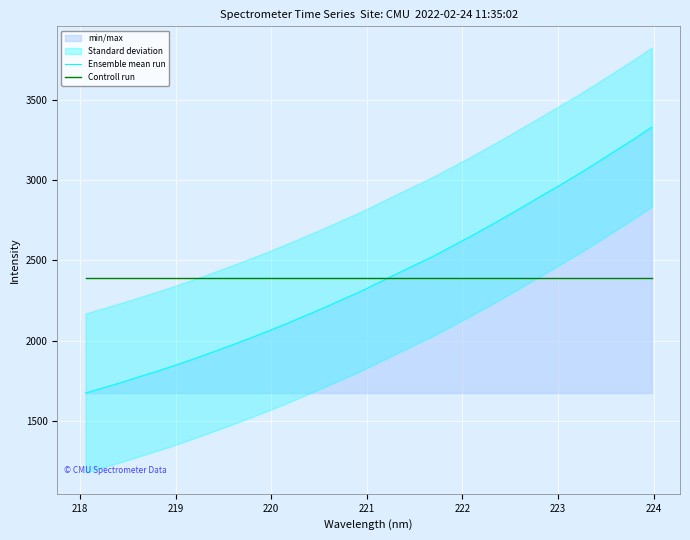

What is the minimum value for Ensemble mean run?

1673.5